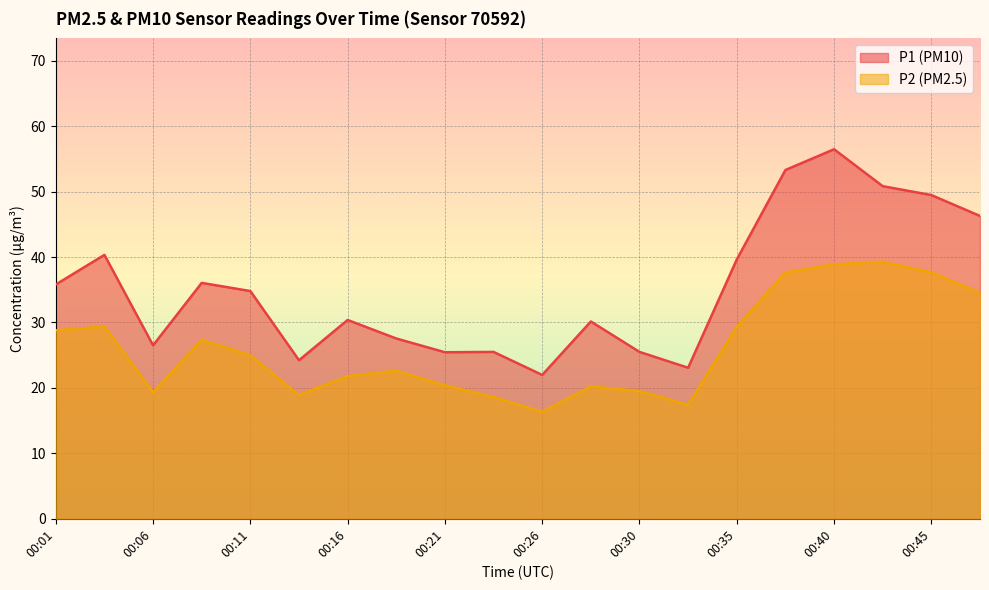

Is the value of P1 at 00:04 greater than the value of P2 at 00:06?

Yes